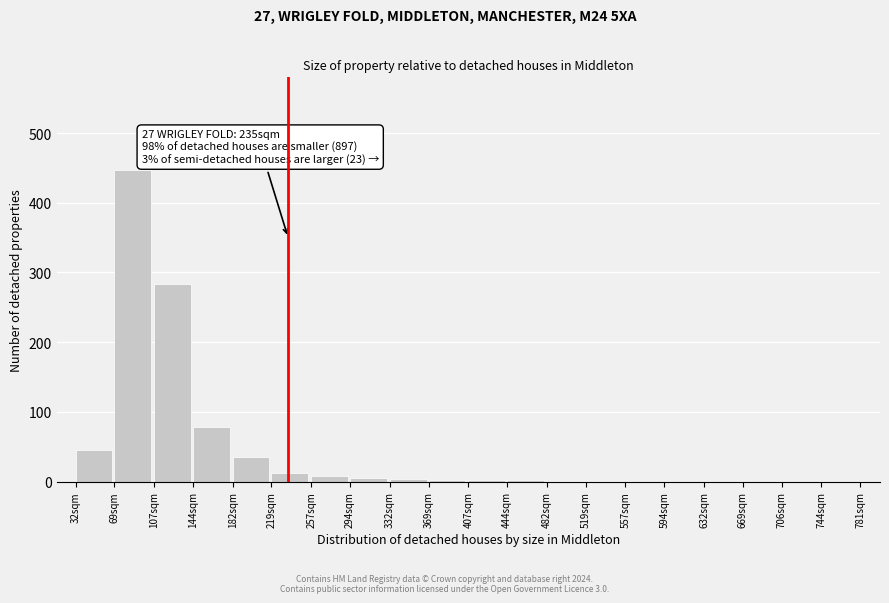

The value at 144sqm is 78. True or false?

True